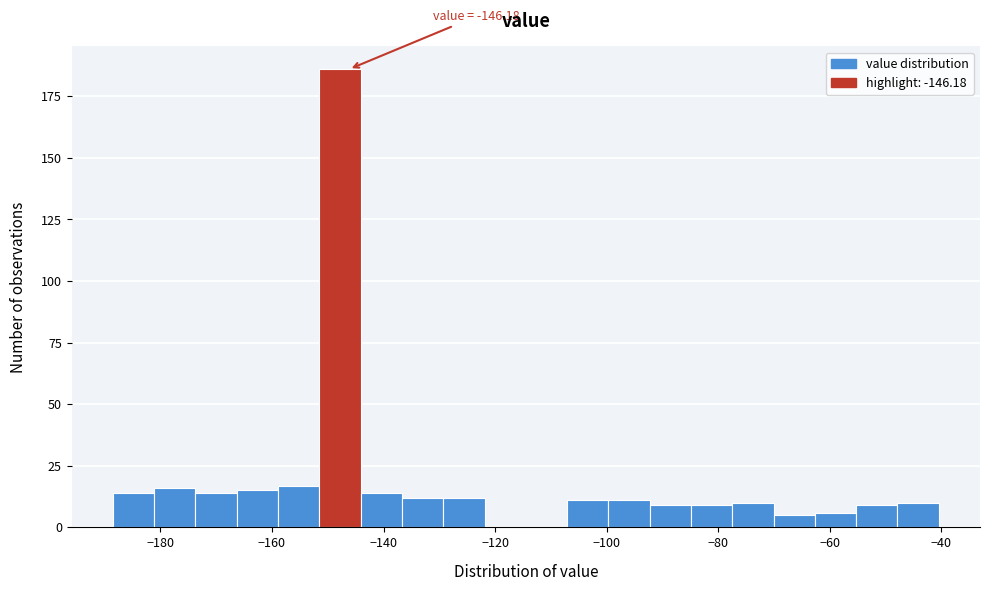

Read against the x-axis, roughly where is the centre of the tallest bar?

-148